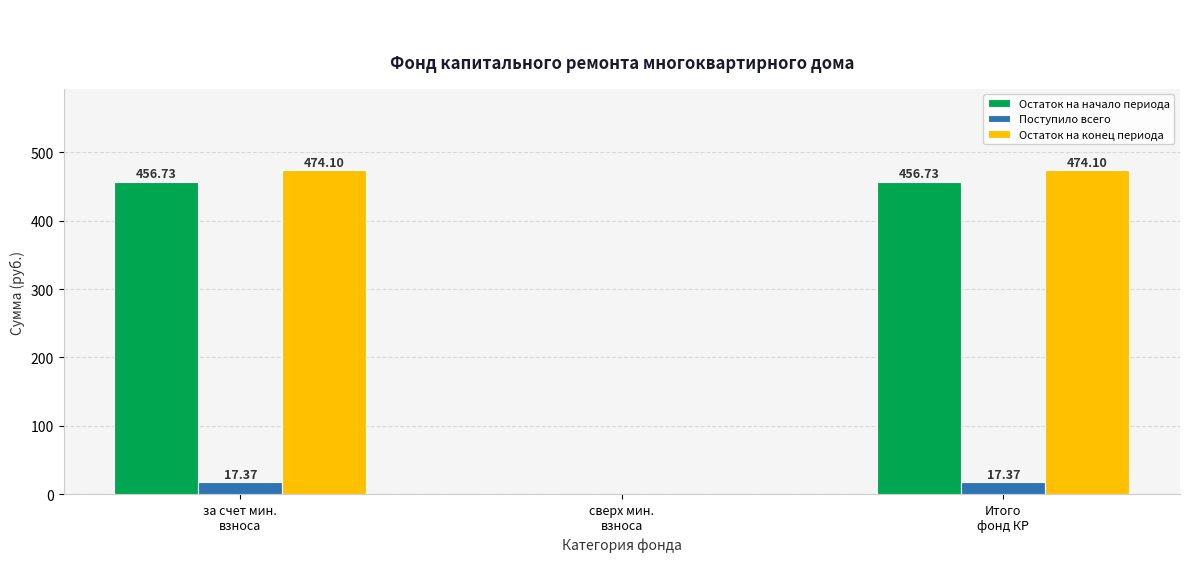

What value does the Остаток на конец периода series have at Итого
фонд КР?

474.1